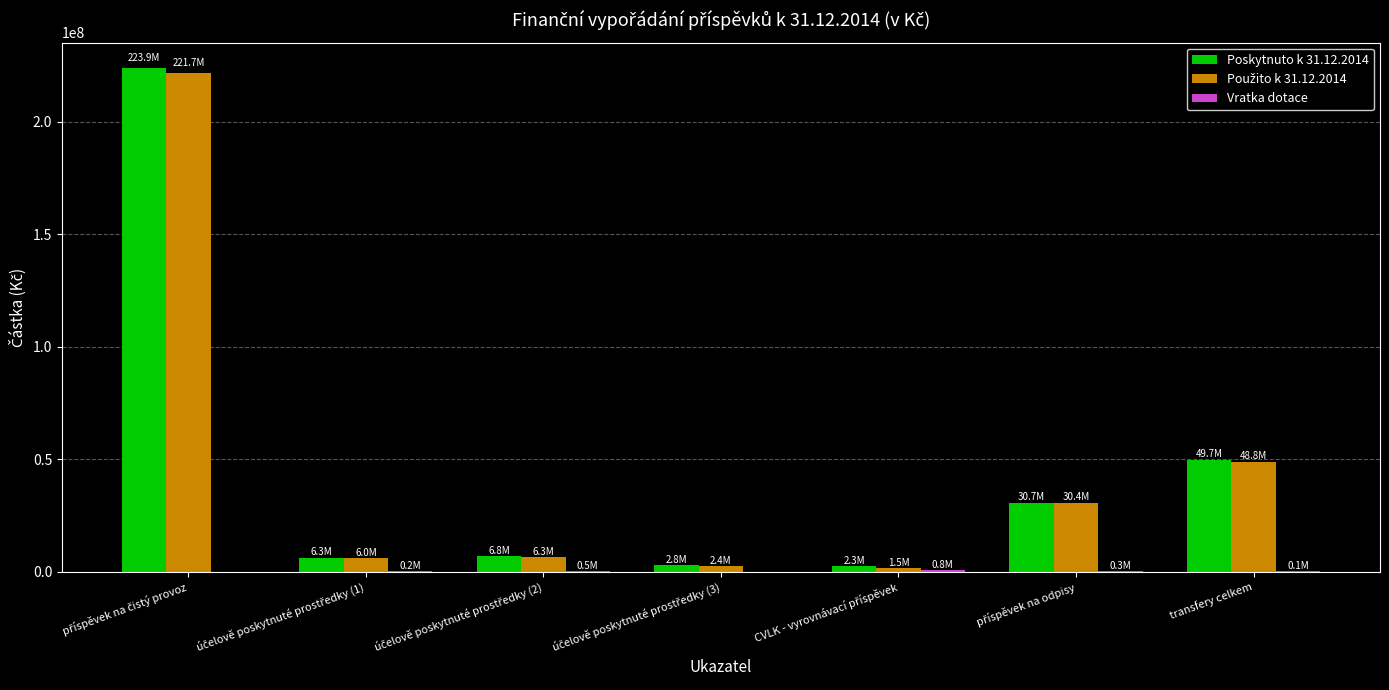

What is the maximum value for Poskytnuto k 31.12.2014?

223907288.5